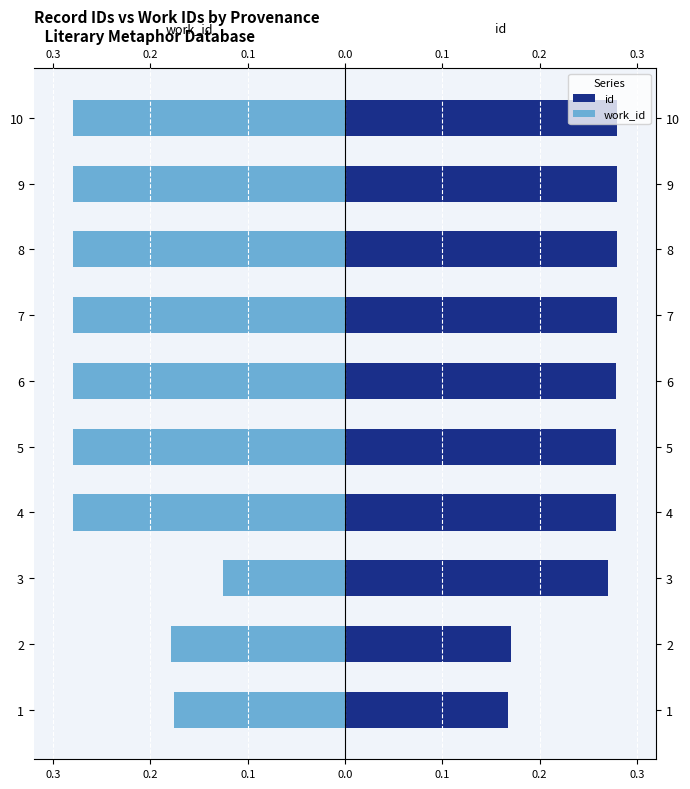

What is the sum of all work_id values?

-2.4